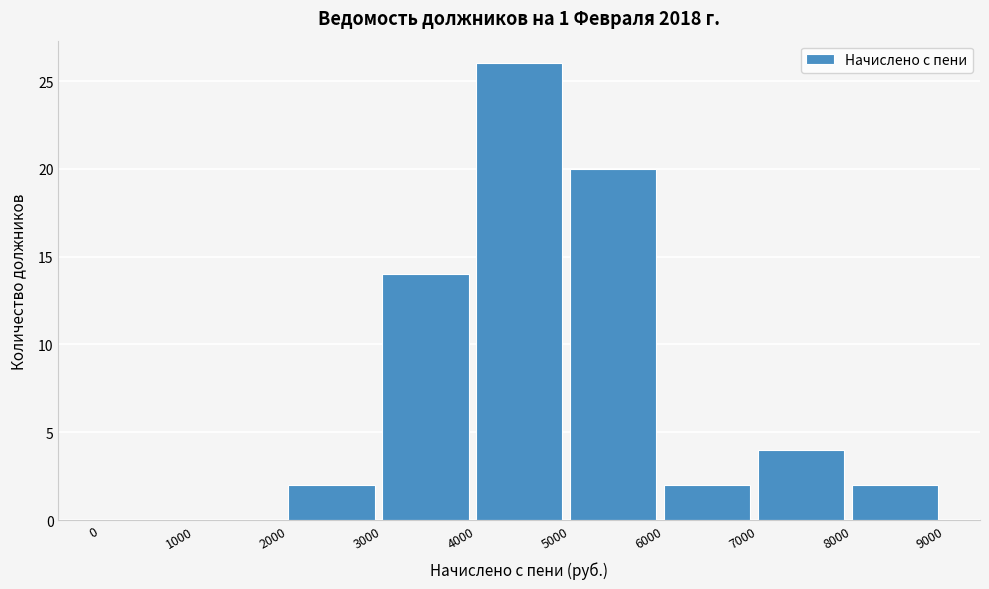

Reading left to right, list every bar in this chart as the range it spans on the x-axis followed by its height. The values are not printed on the chart, so give them approximately, as read against the axis.

0 to 1000: 0
1000 to 2000: 0
2000 to 3000: 2
3000 to 4000: 14
4000 to 5000: 26
5000 to 6000: 20
6000 to 7000: 2
7000 to 8000: 4
8000 to 9000: 2